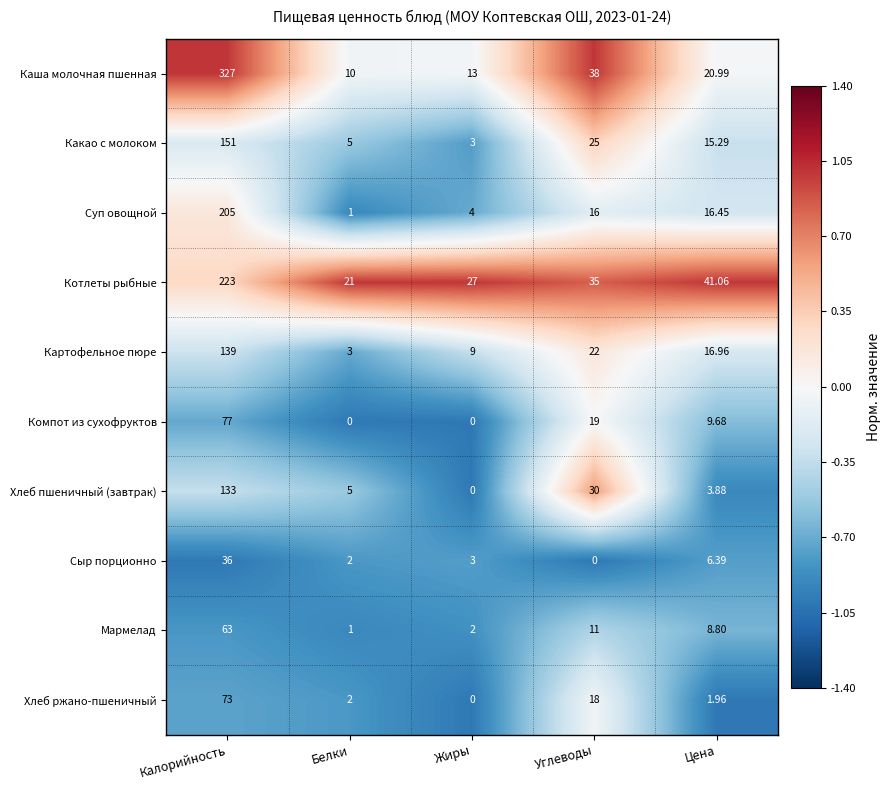

At which category is the sum across all series the highest?

Калорийность